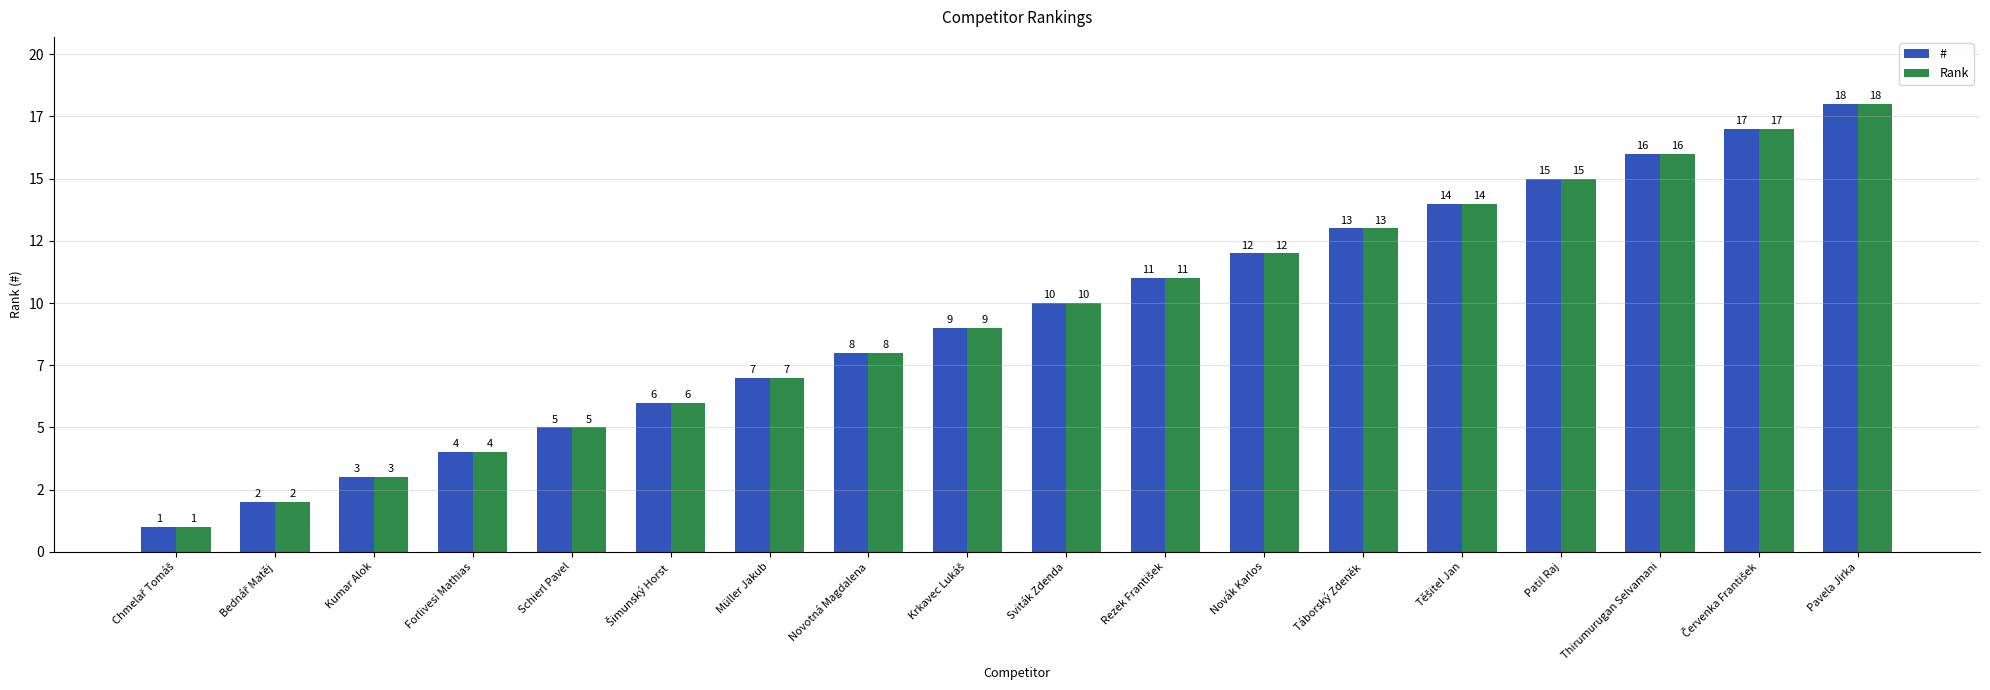

Between Rezek František and Červenka František, which is larger?

Červenka František